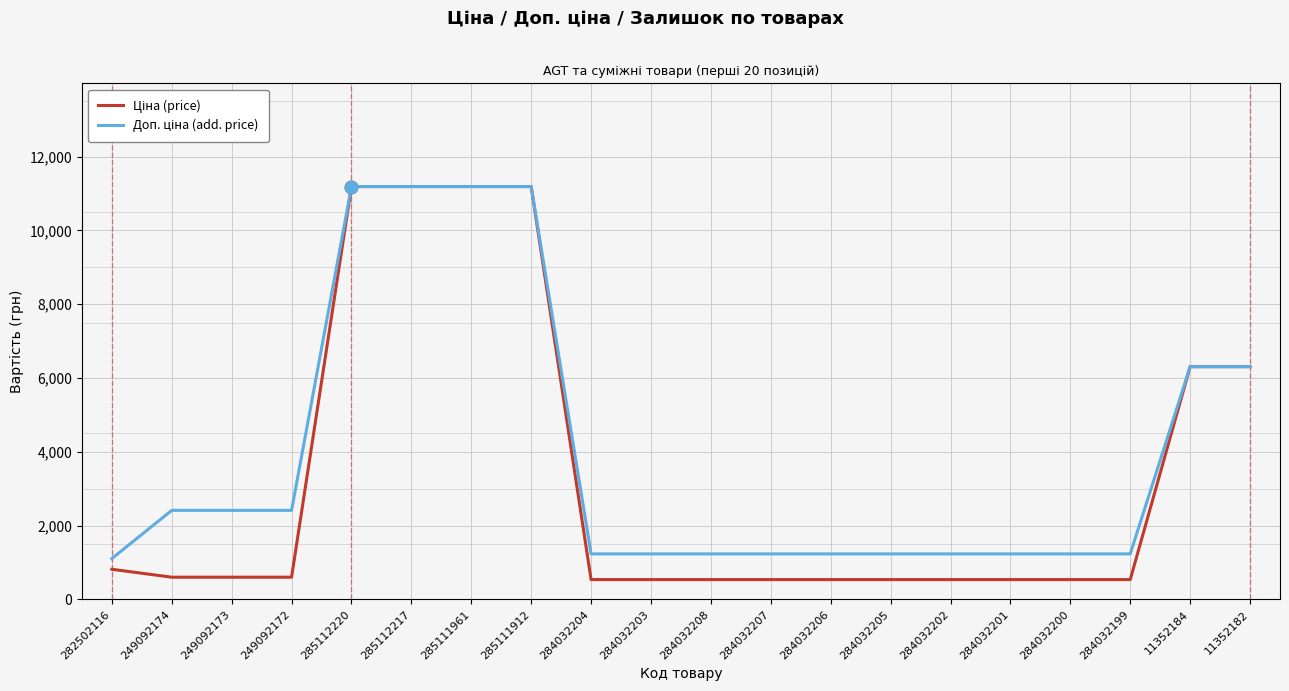

Rank the series at 249092172 from highest to lowest value.

Доп. ціна (add. price), Ціна (price)